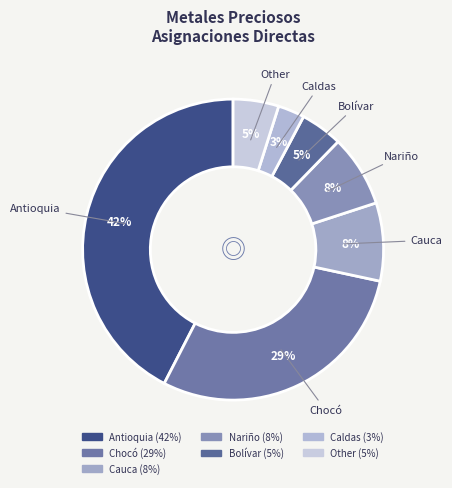

Which category has the biggest portion of the pie?

Antioquia